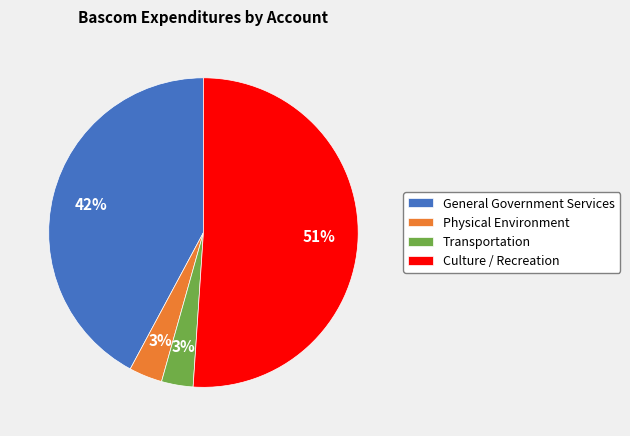

To the nearest percent, what is the average slice percentage?

25%